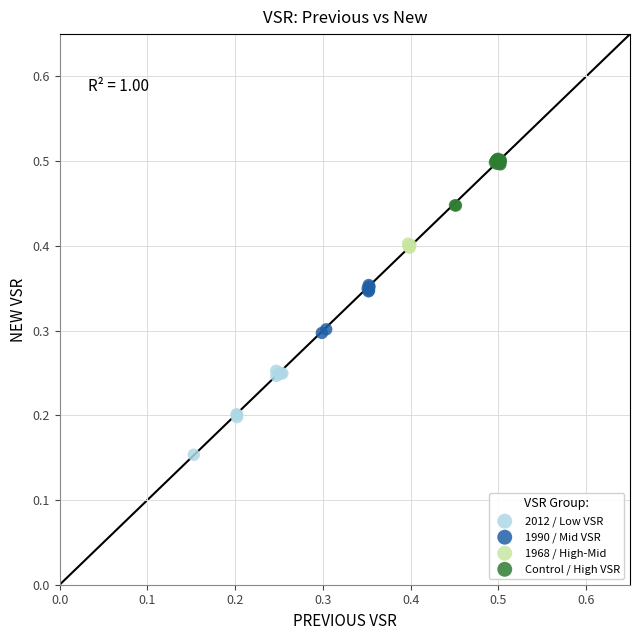

Which series contains the lowest Y value?

2012 / Low VSR